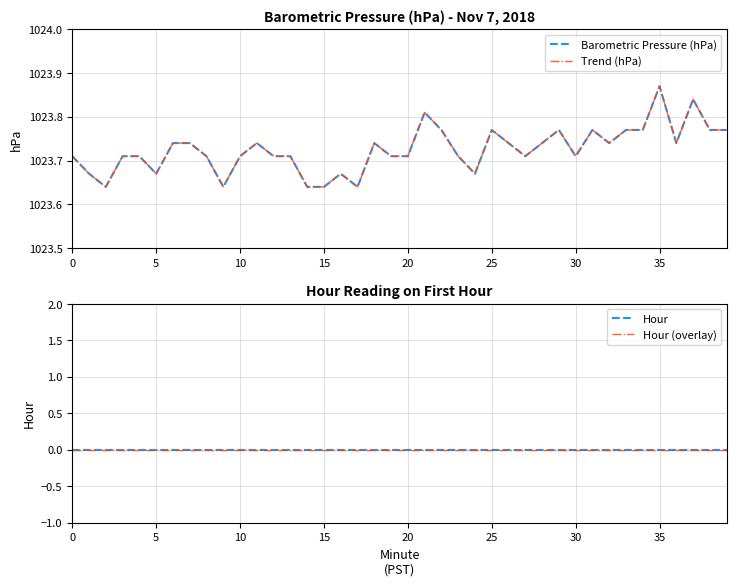

True or false: Trend (hPa) has a value of 1592.3 at 12.

False